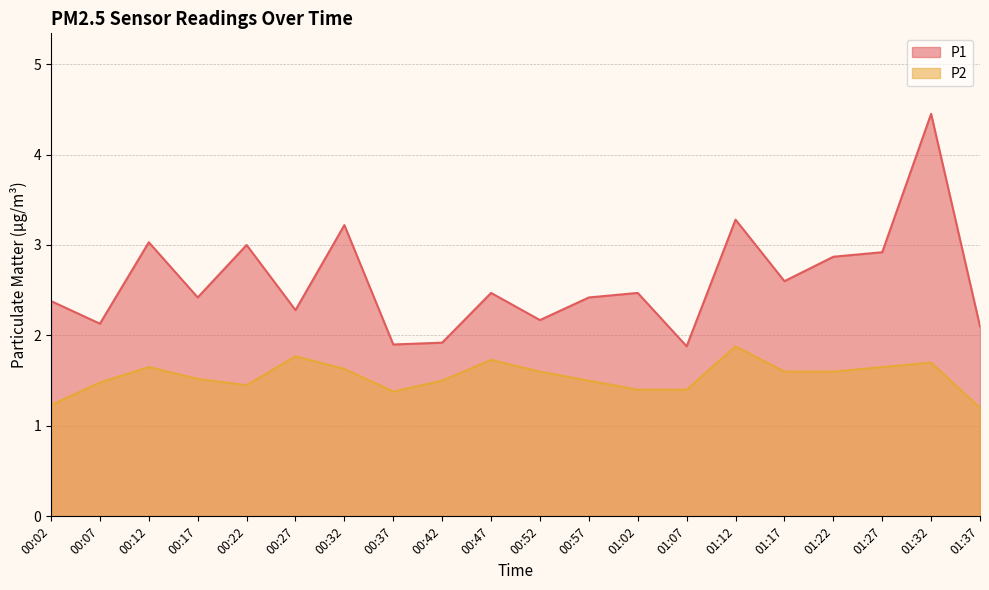

What is the label of the 1st point from the left?

00:02